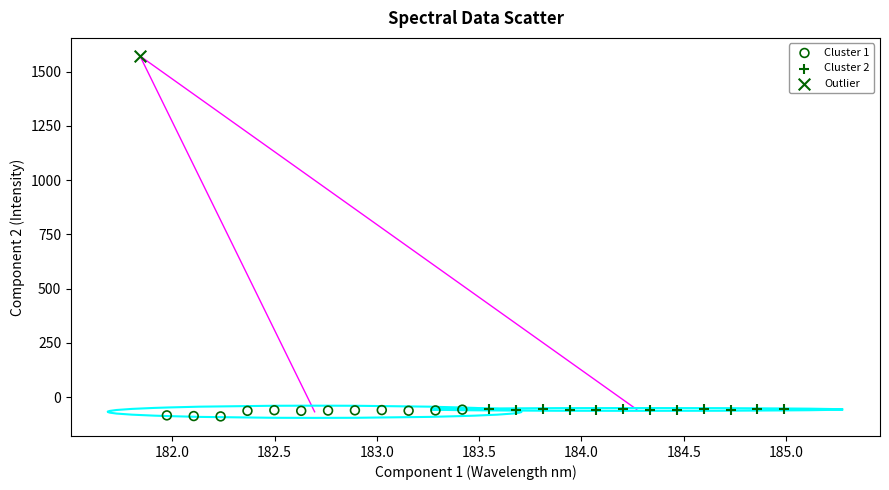

What are all the series names shown in the legend?

Cluster 1, Cluster 2, Outlier